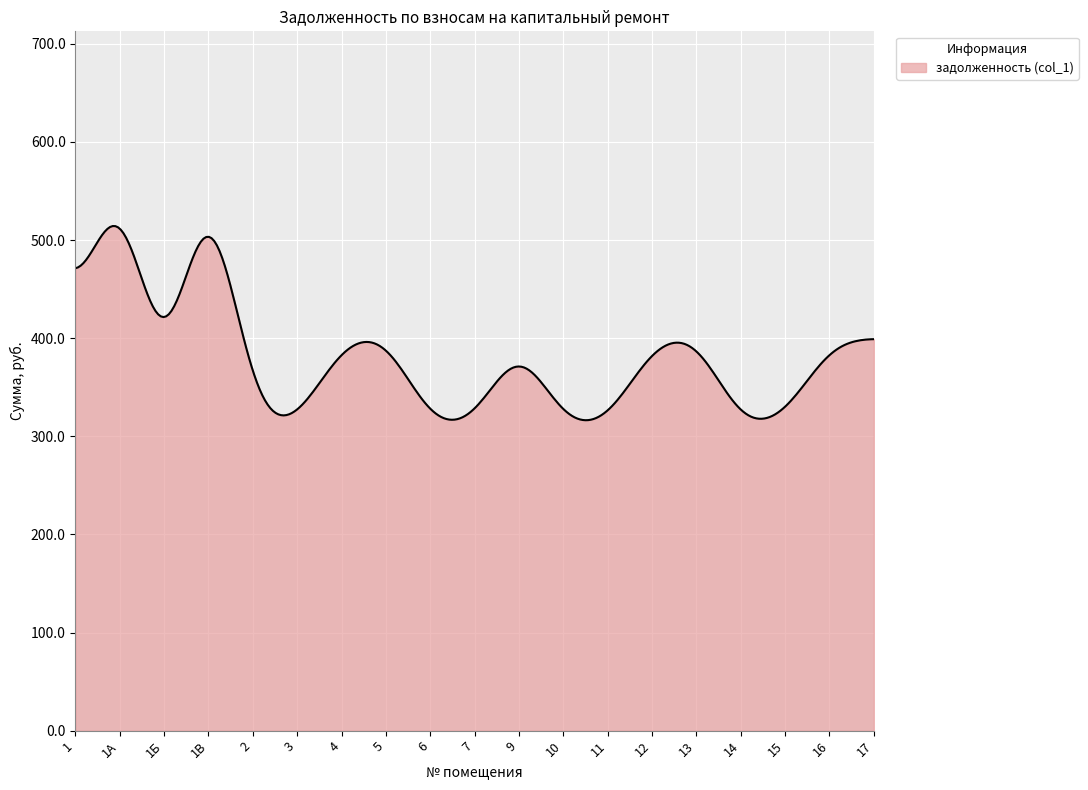

What is the maximum value shown in the chart?

514.3